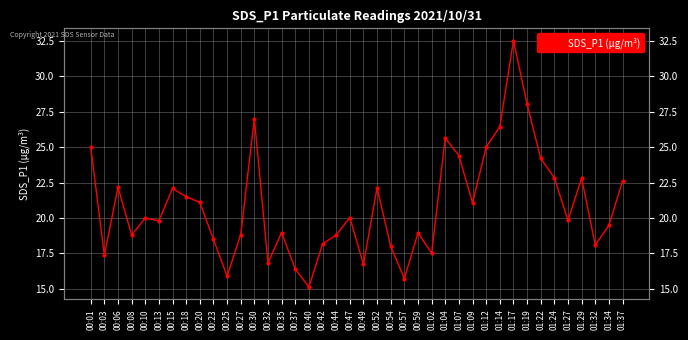

What is the difference between the second highest and second lowest values?

12.3